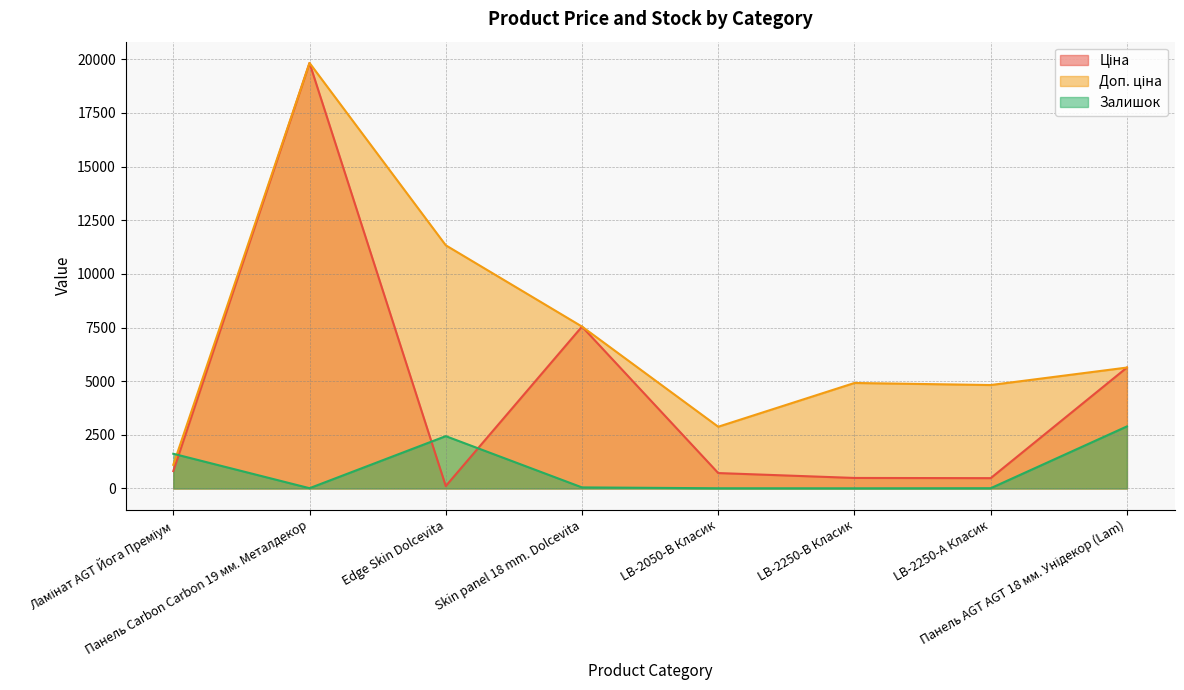

Which category has the highest value in the Ціна series?

Панель Carbon Carbon 19 мм. Металдекор